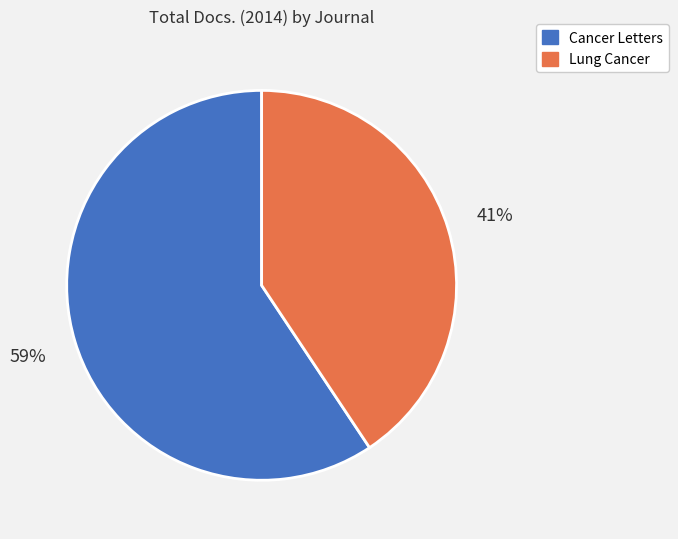

Is it true that Lung Cancer is 35% of the pie?

False